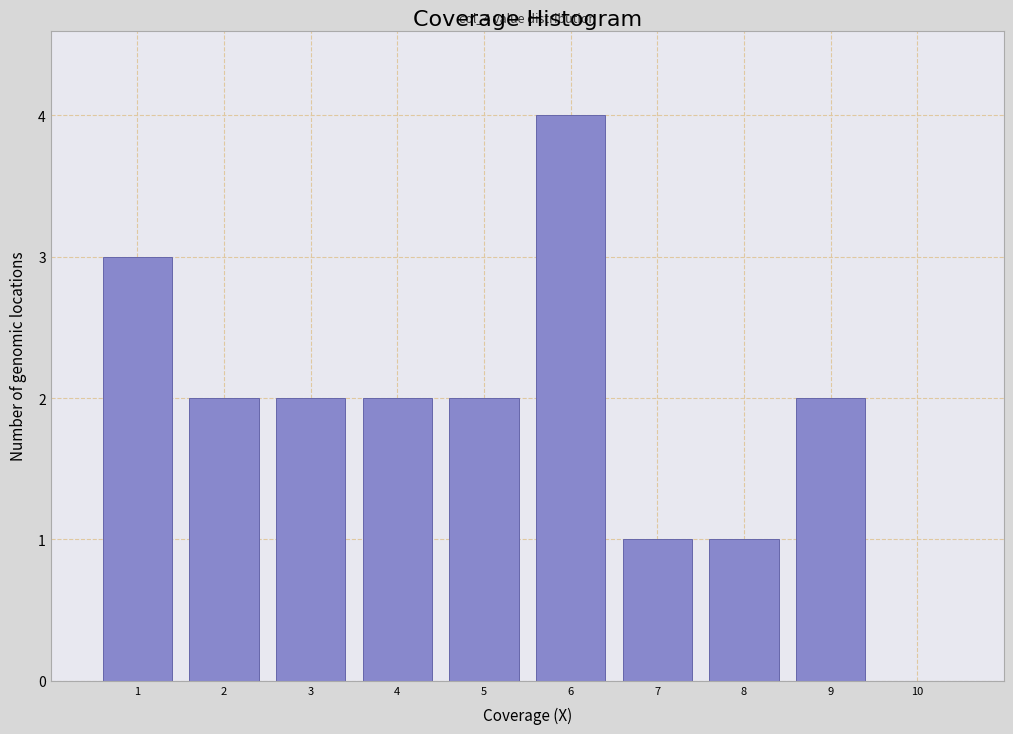

Over which range of the x-axis is the bar tallest?

5.5 to 6.5